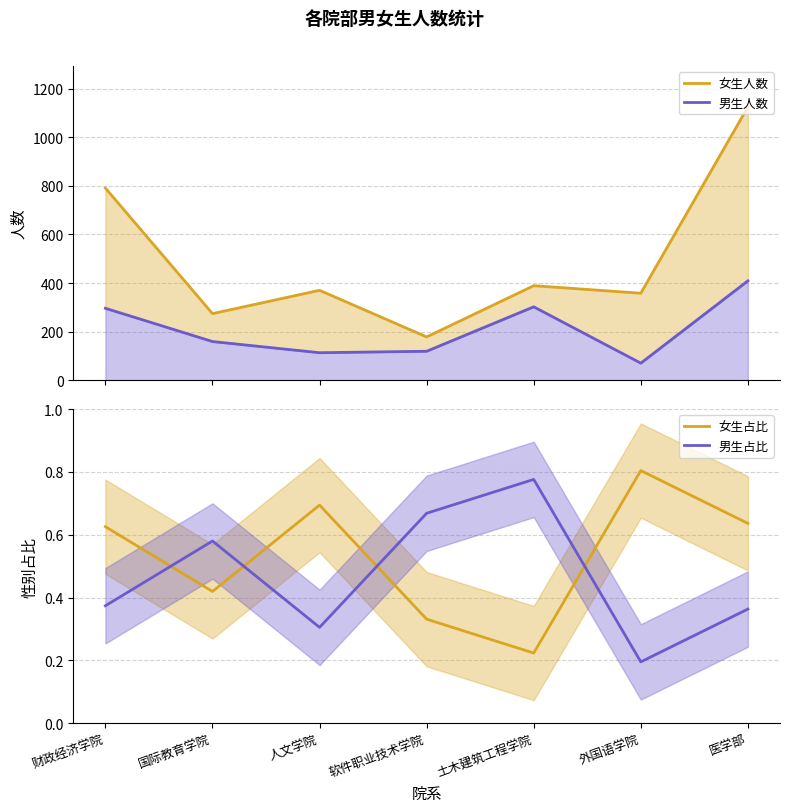

Is the value of 女生占比 at 外国语学院 greater than the value of 男生人数 at 外国语学院?

No